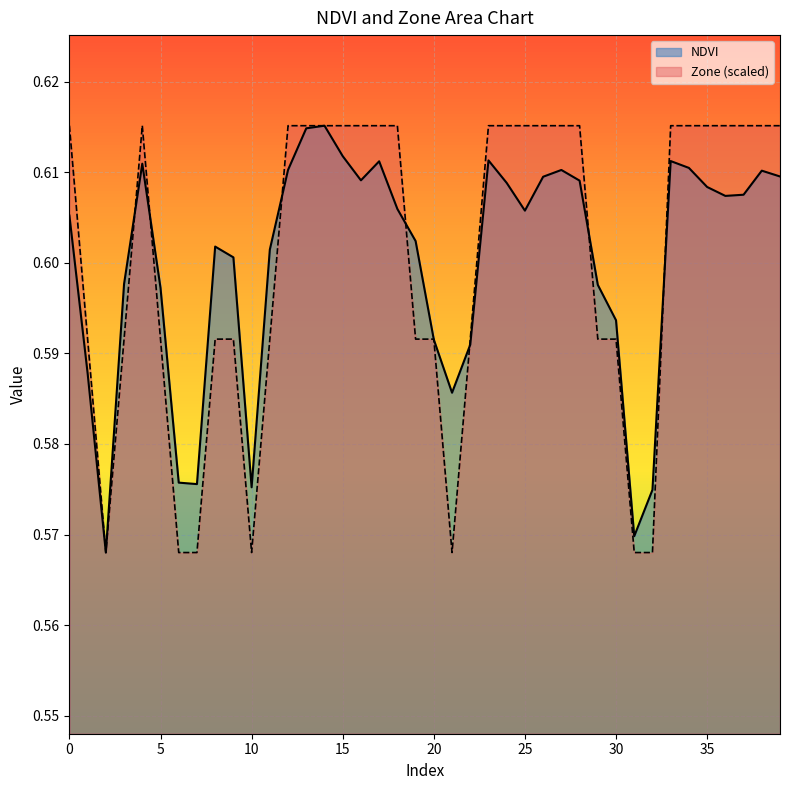

Reading left to right, what are all the values shown in this chart?

NDVI: 0.6	0.6	0.6	0.6	0.6	0.6	0.6	0.6	0.6	0.6	0.6	0.6	0.6	0.6	0.6	0.6	0.6	0.6	0.6	0.6	0.6	0.6	0.6	0.6	0.6	0.6	0.6	0.6	0.6	0.6	0.6	0.6	0.6	0.6	0.6	0.6	0.6	0.6	0.6	0.6
Zone: 0.6	0.6	0.6	0.6	0.6	0.6	0.6	0.6	0.6	0.6	0.6	0.6	0.6	0.6	0.6	0.6	0.6	0.6	0.6	0.6	0.6	0.6	0.6	0.6	0.6	0.6	0.6	0.6	0.6	0.6	0.6	0.6	0.6	0.6	0.6	0.6	0.6	0.6	0.6	0.6